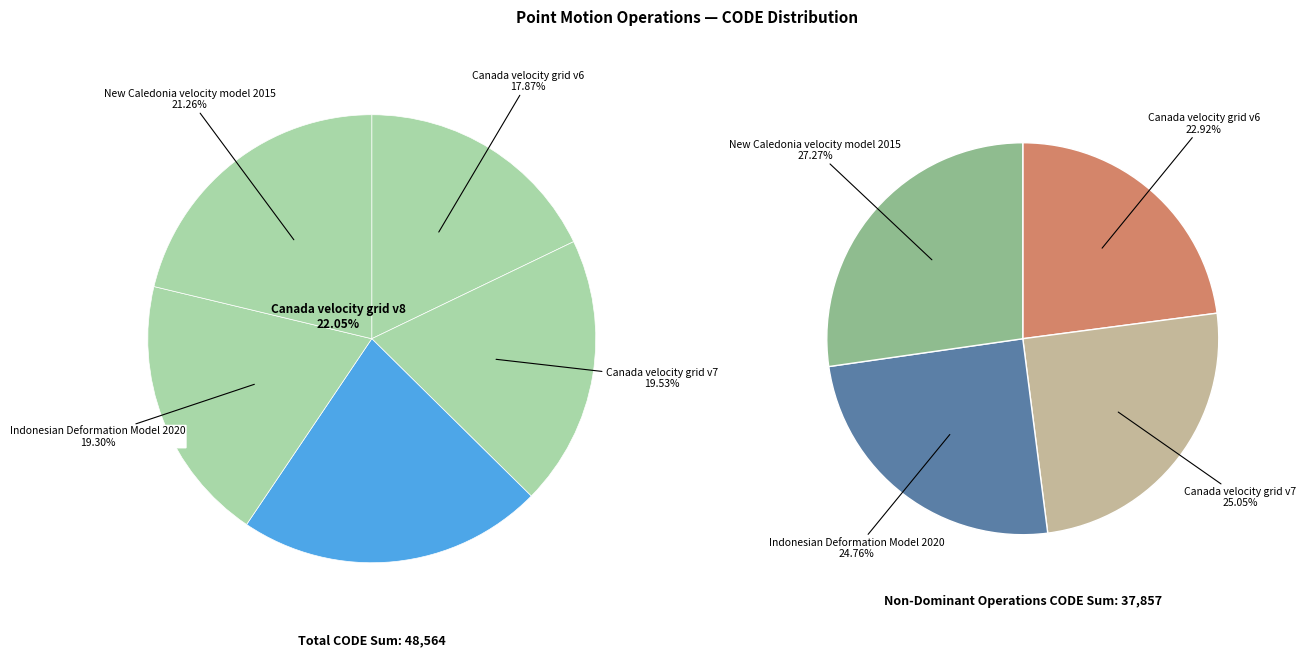

To the nearest percent, what is the difference between the Canada velocity grid v7 and Canada velocity grid v6 slice percentages?

2%